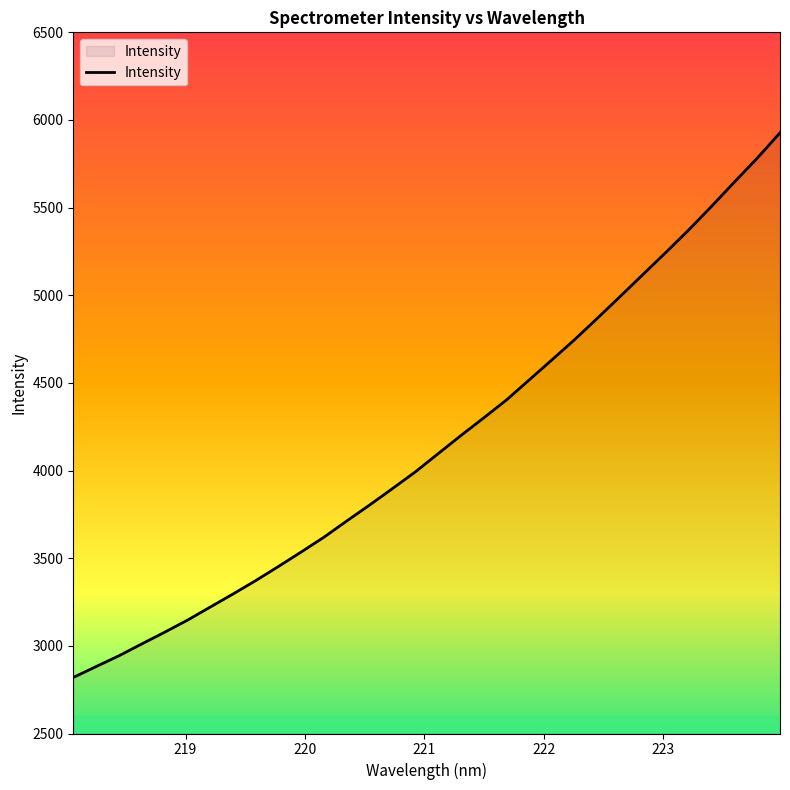

What is the maximum value shown in the chart?

5926.8